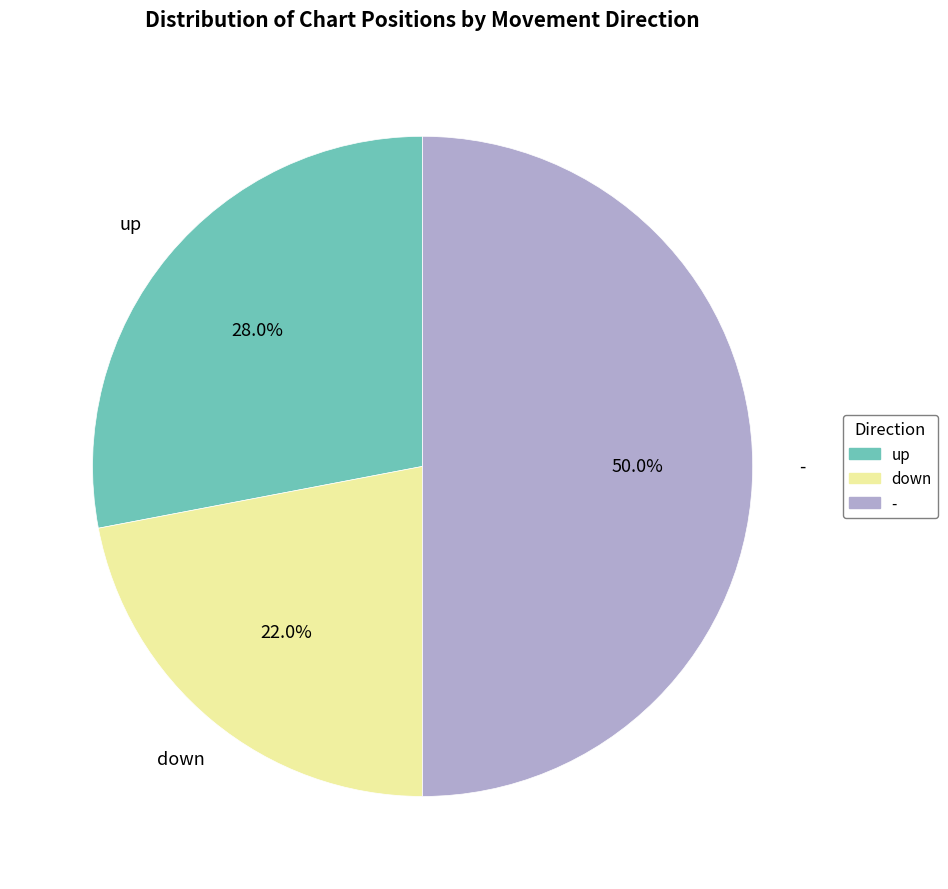

To the nearest percent, what portion does - represent?

50%